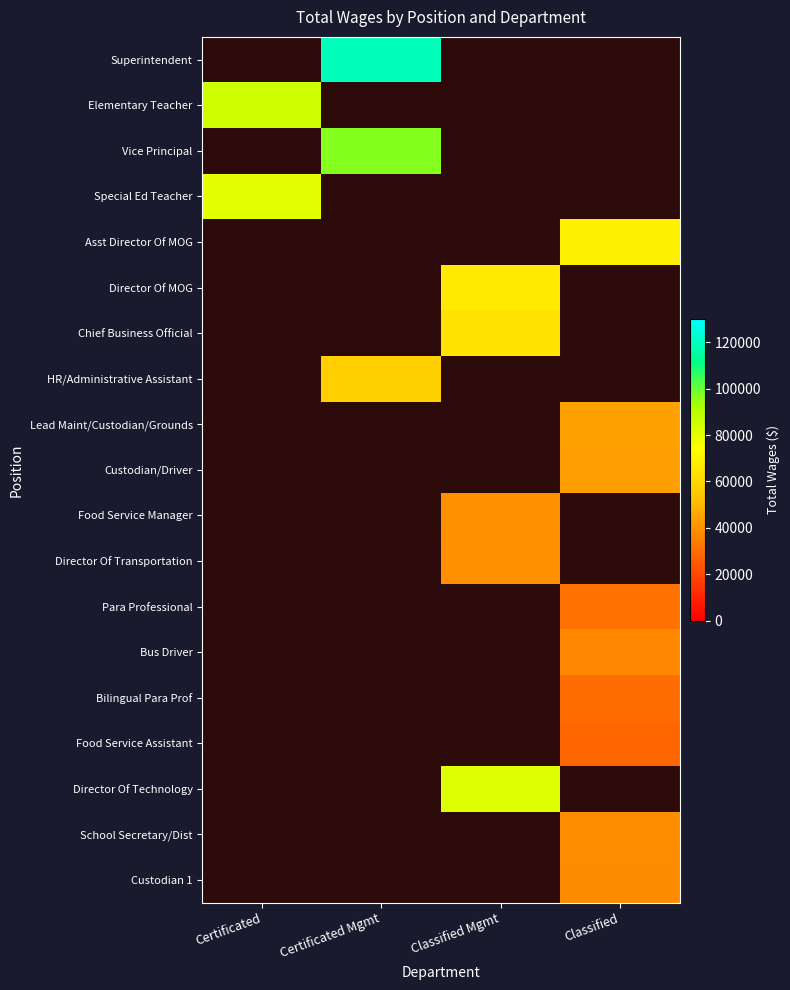

How many data points does each series have?

4